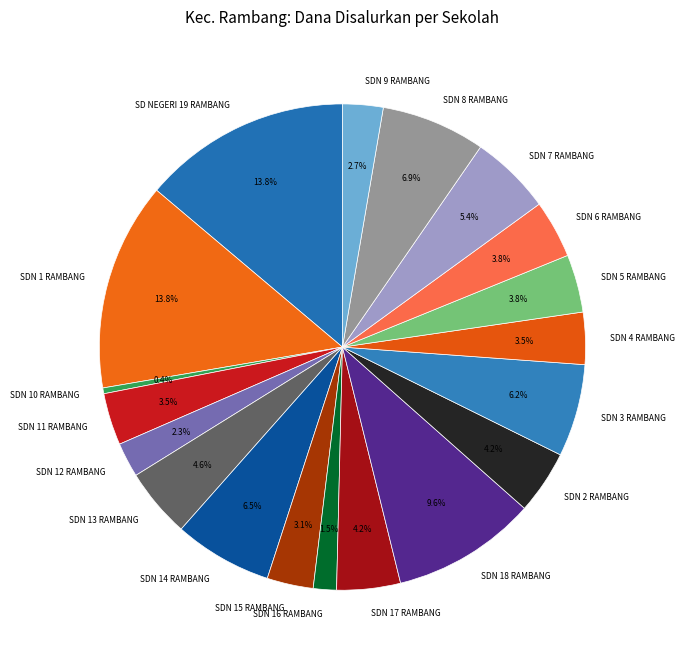

What is the smallest slice in the pie chart?

SDN 10 RAMBANG